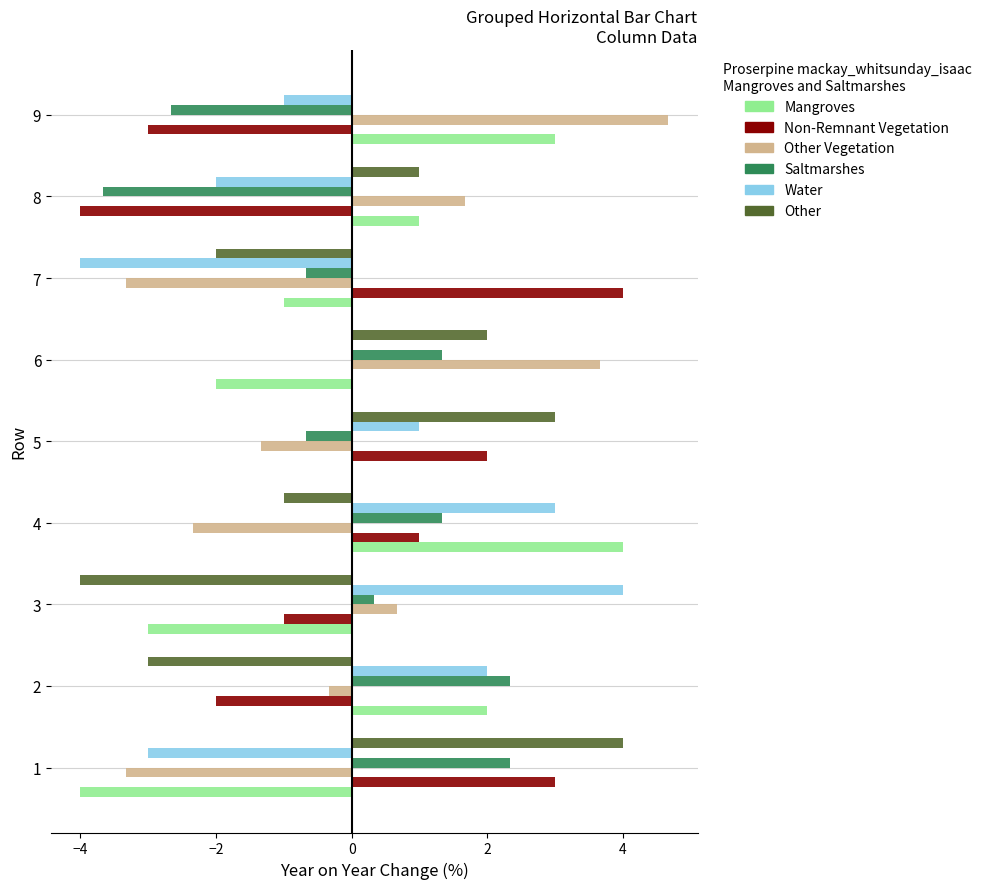

What is the greatest value displayed?

4.7